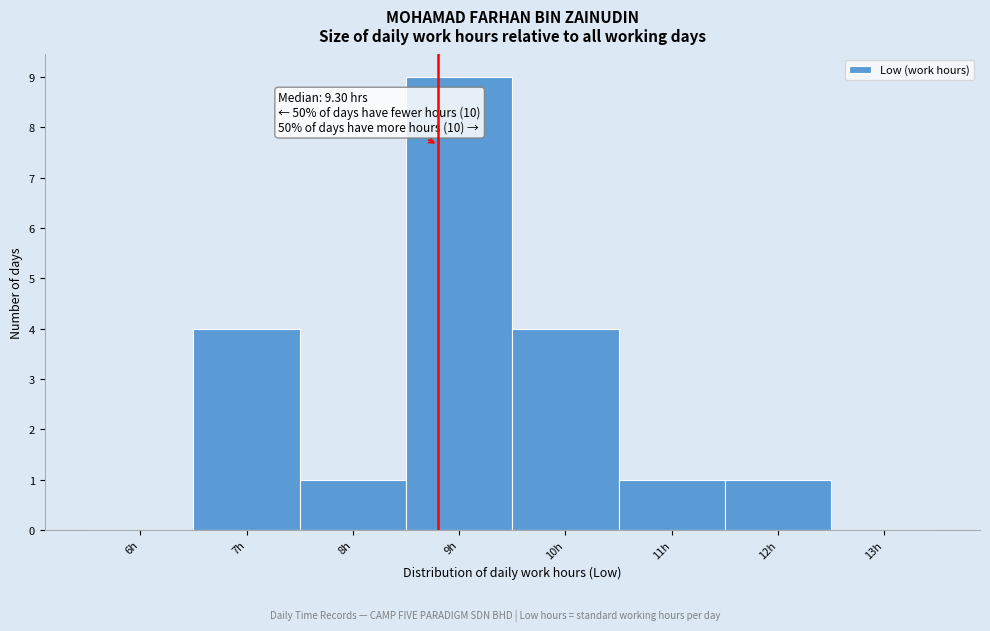

Reading left to right, extract all data points from this chart.

6h=0	7h=4	8h=1	9h=9	10h=4	11h=1	12h=1	13h=0